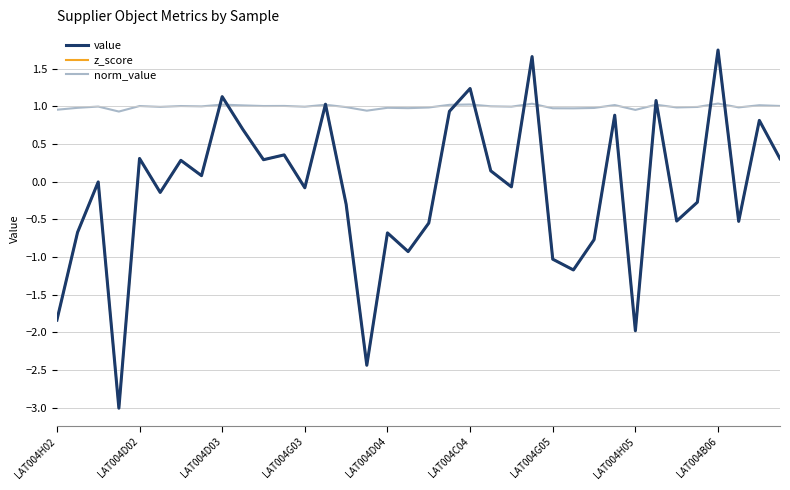

Is this an area chart (filled region under the line)?

No